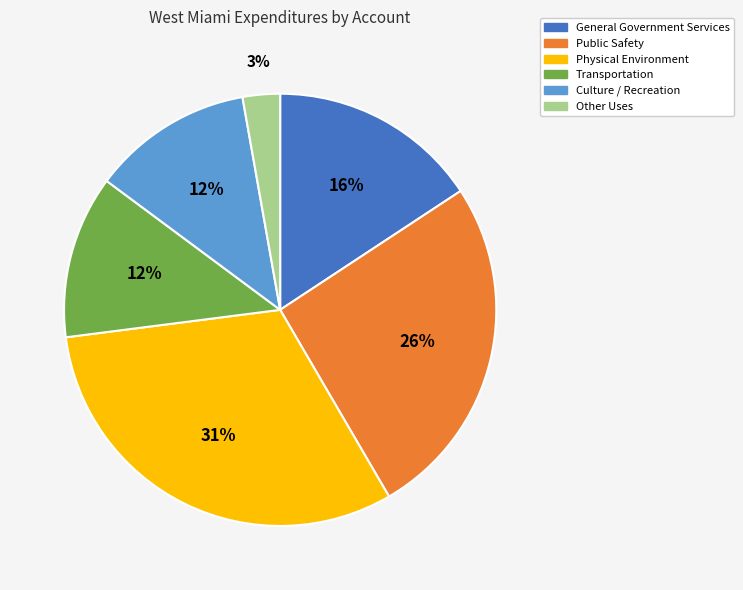

What is the largest slice in the pie chart?

Physical Environment